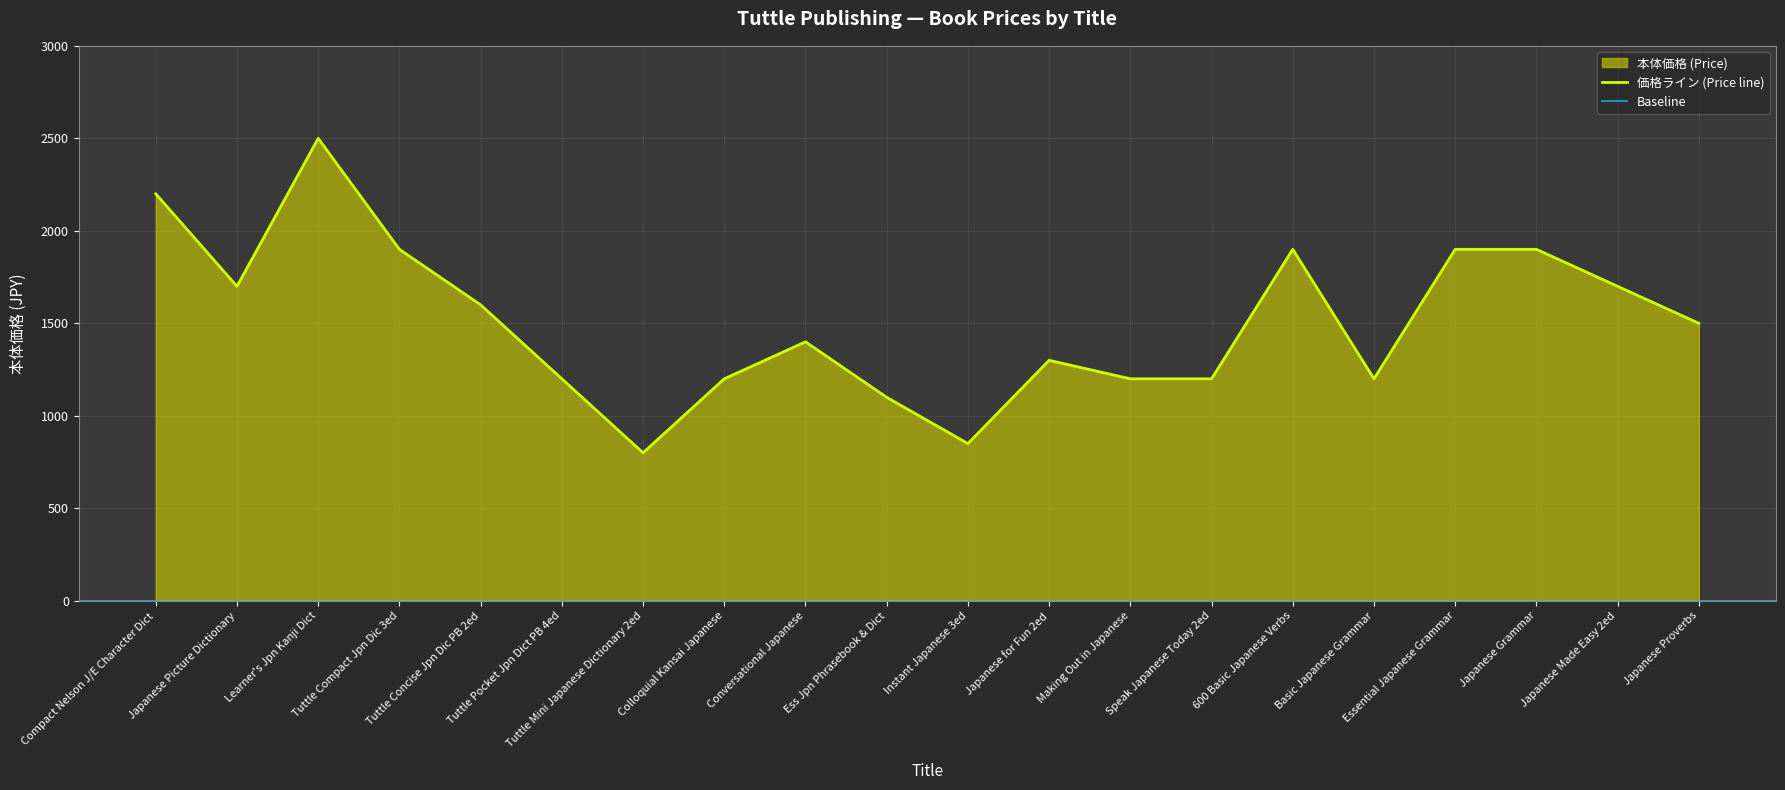

What is the maximum value for 価格ライン (Price line)?

2500